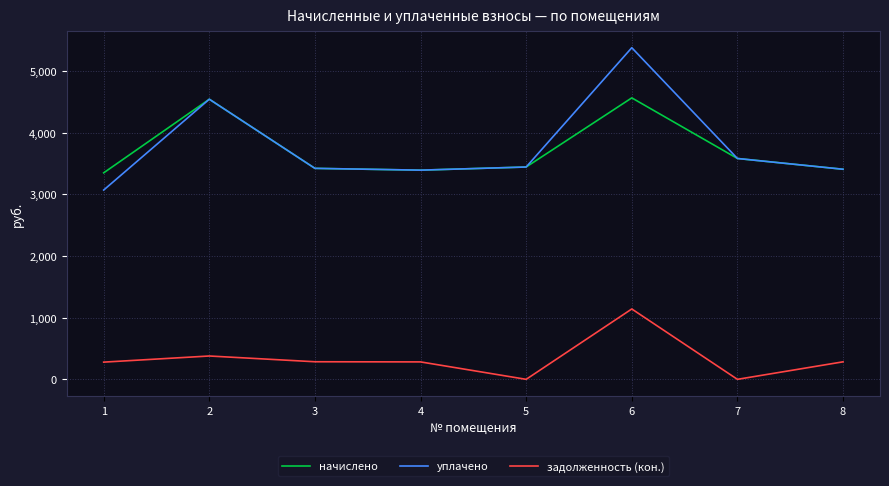

True or false: задолженность (кон.) and начислено intersect in this chart.

False